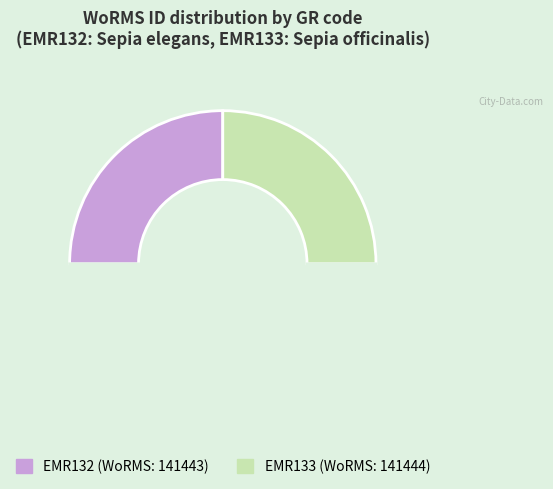

How many slices are in this pie chart?

3